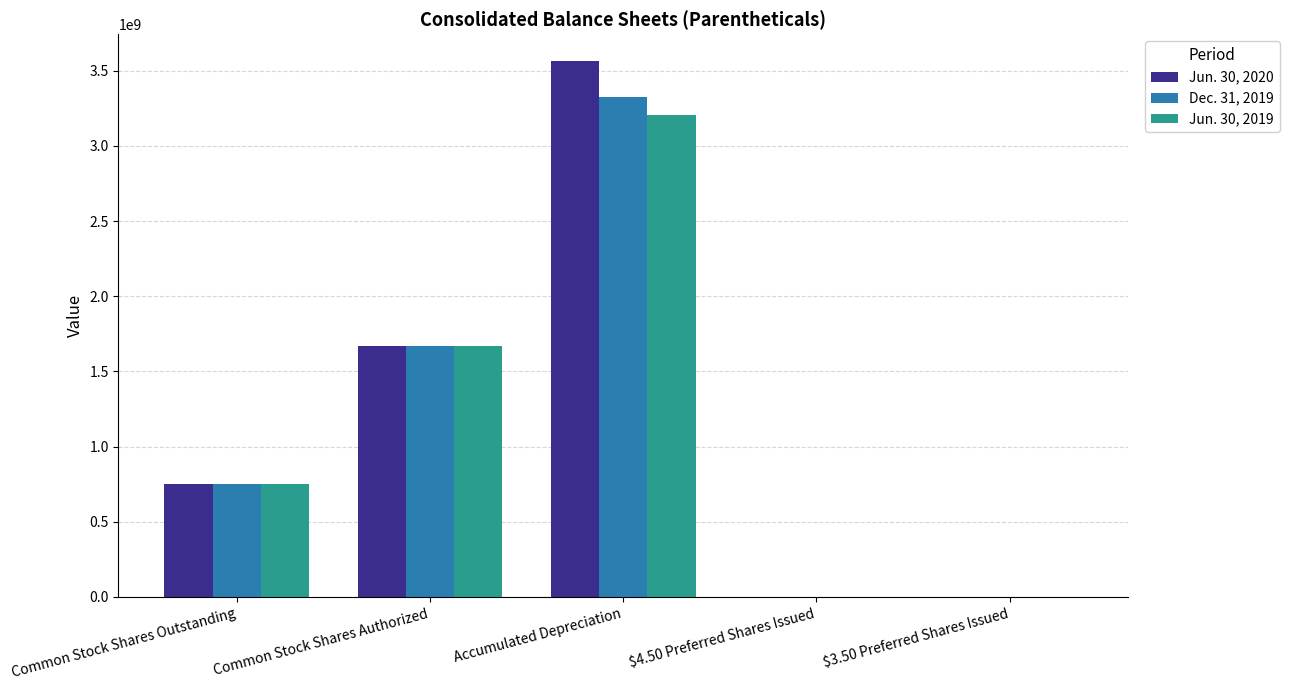

At which category is the sum across all series the highest?

Accumulated Depreciation